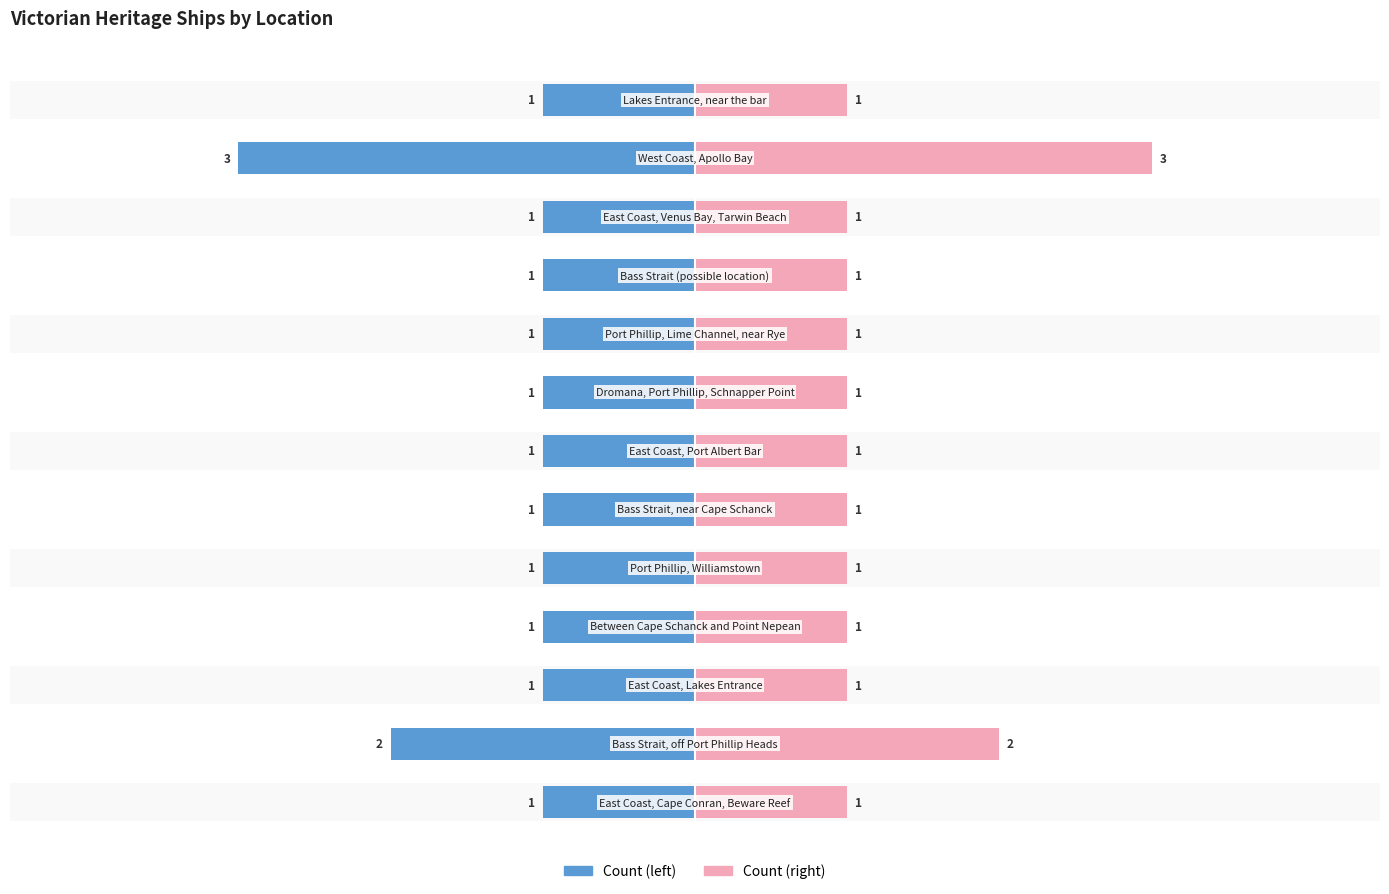

Which series has the largest total across all categories?

Count (right)